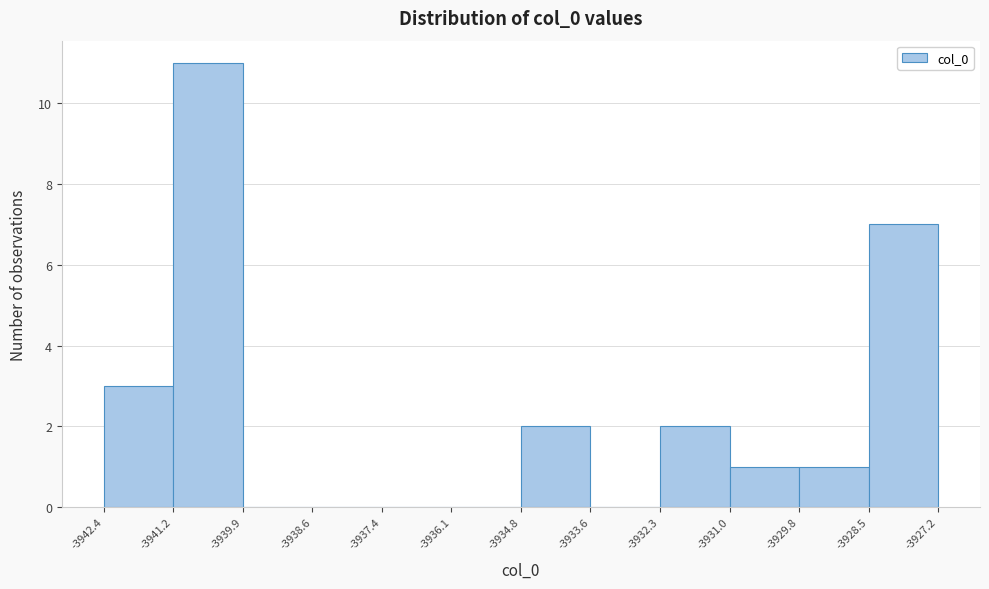

How tall is the bar that spans -3942.4 to -3941.2 on the x-axis? The values are not printed on the chart, so give them approximately, as read against the axis.

3